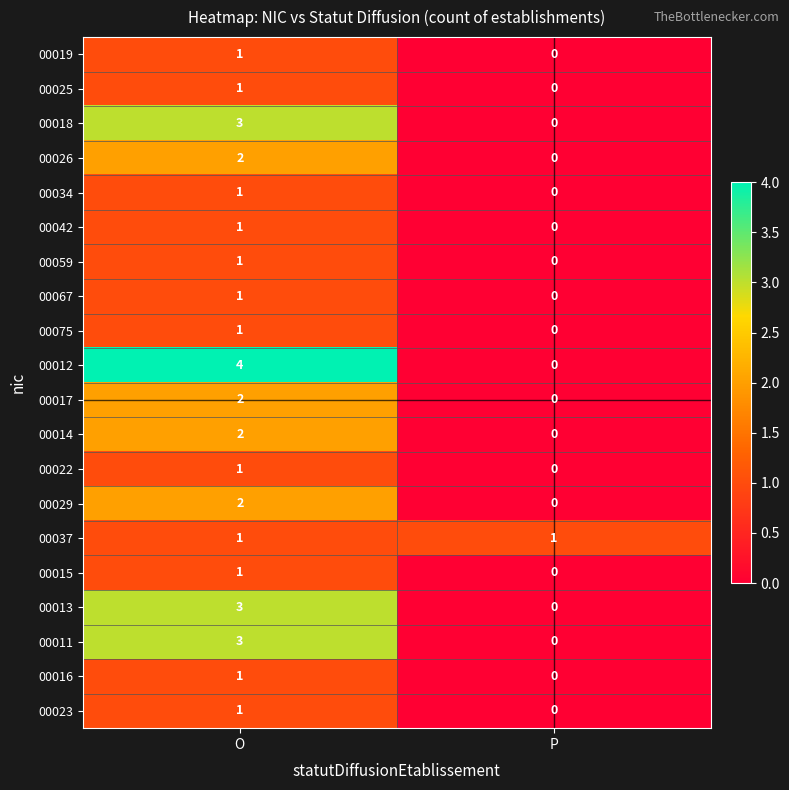

The 00059 series shows 1 at O. True or false?

True